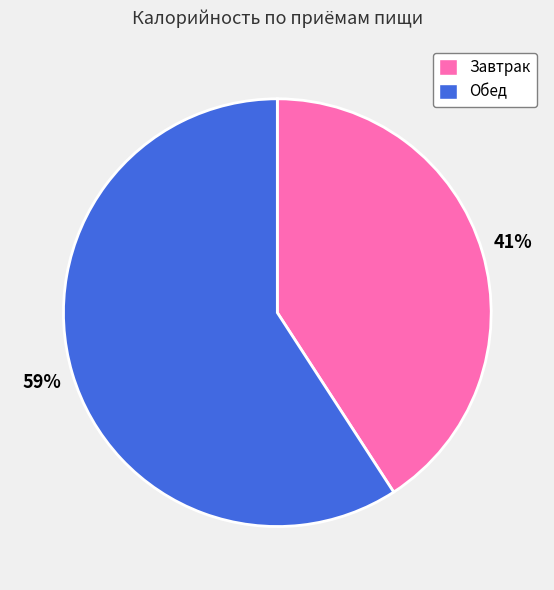

To the nearest percent, what is the average slice percentage?

50%